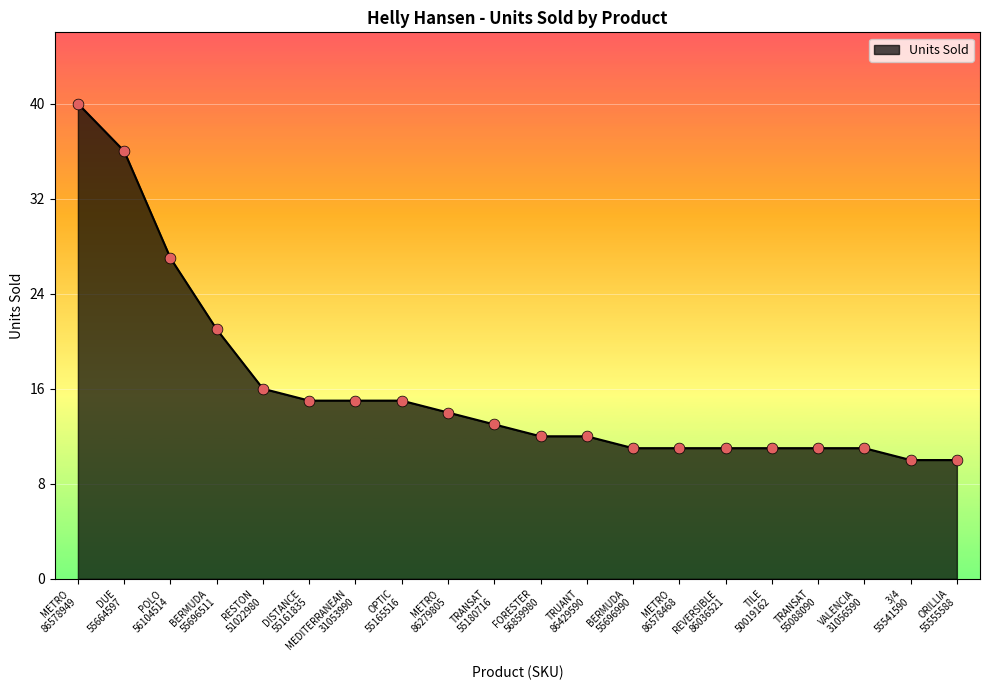

What is the greatest value displayed?

40